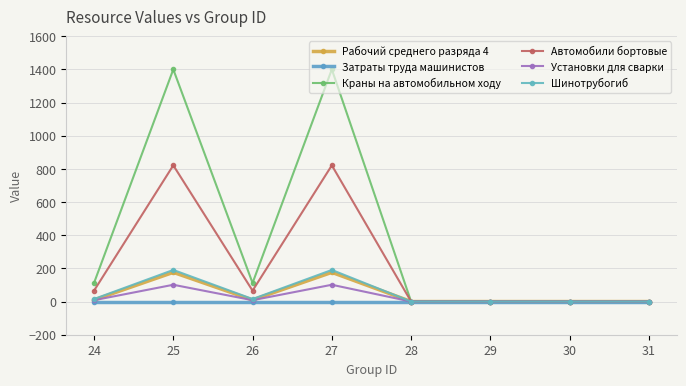

Where is the first local maximum for Шинотрубогиб?

25